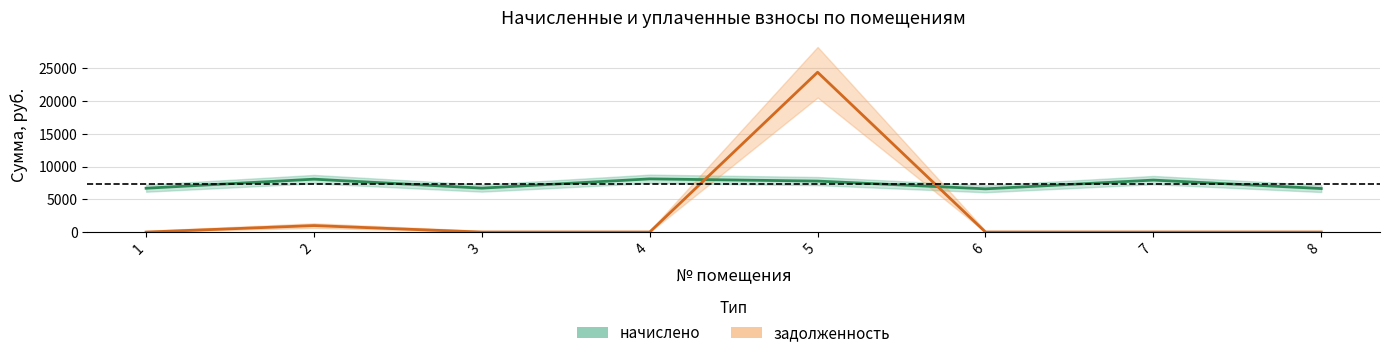

Which has a higher value, 7 or 5?

7